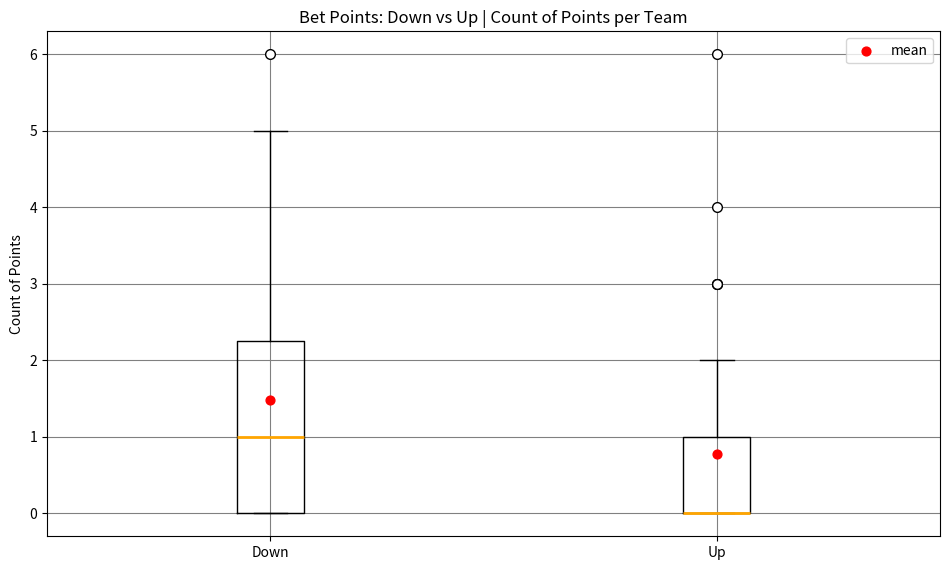

Reading left to right, transcribe this box plot: for each box, give where its median line is, the range the box spans, and where its two whiskers end, as read against the y-axis. The values are not printed on the chart, so give them approximately, as read against the axis.

Down: median 1.0, box 0.0 to 2.3, whiskers 0.0 to 5.0
Up: median 0.0 (drawn on the box's lower edge), box 0.0 to 1.0, whiskers 0.0 to 2.0